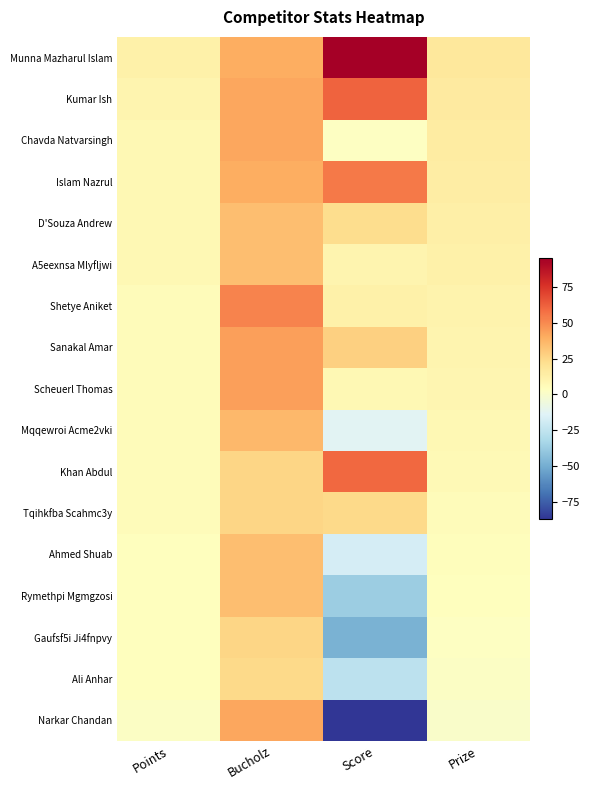

Between Prize and Score, which is larger?

Score